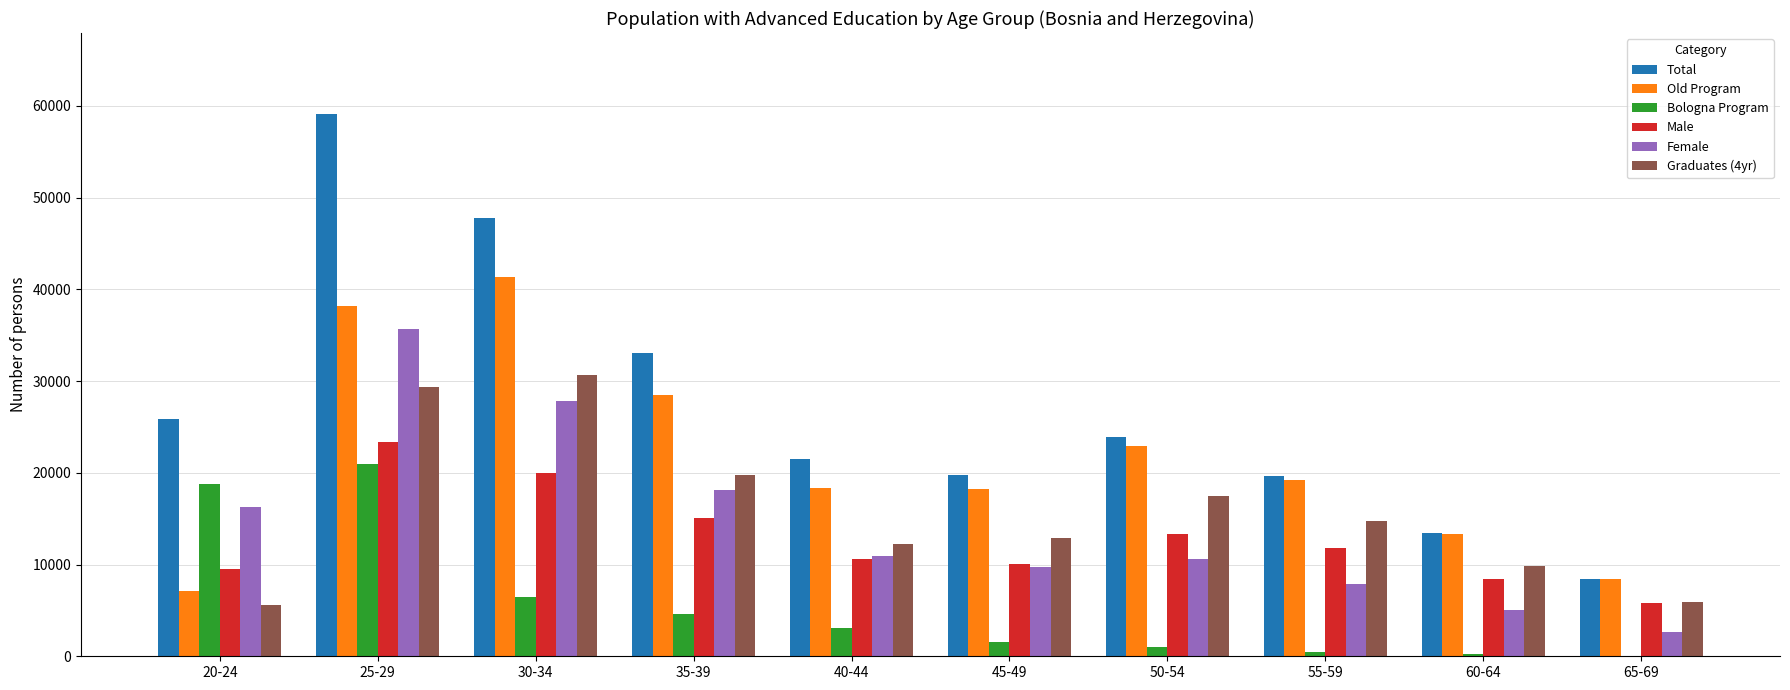

What is the average value of the Graduates (4yr) series?

15842